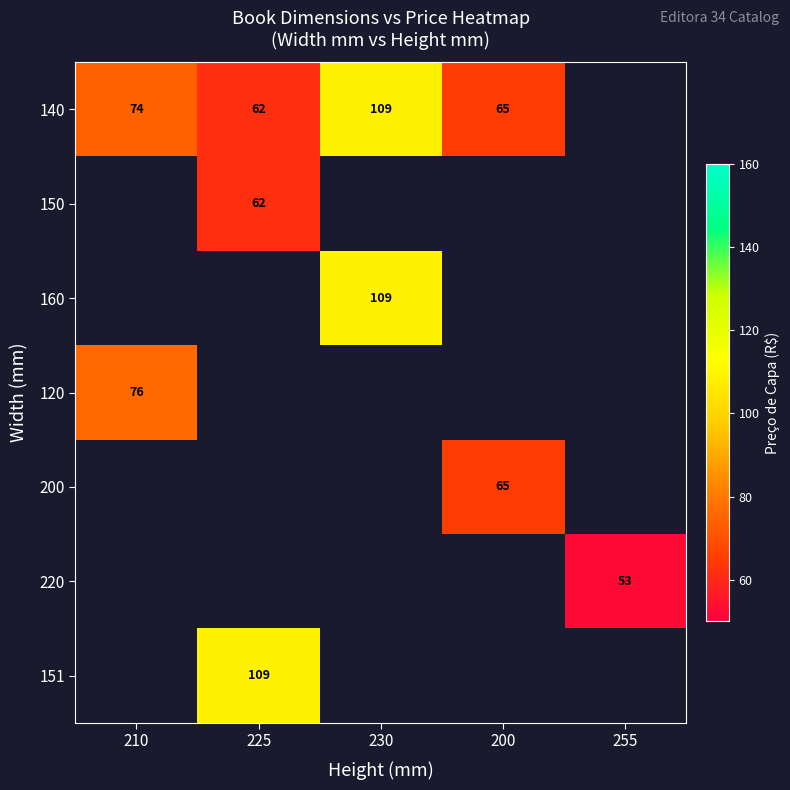

Count the number of categories in the chart.

5